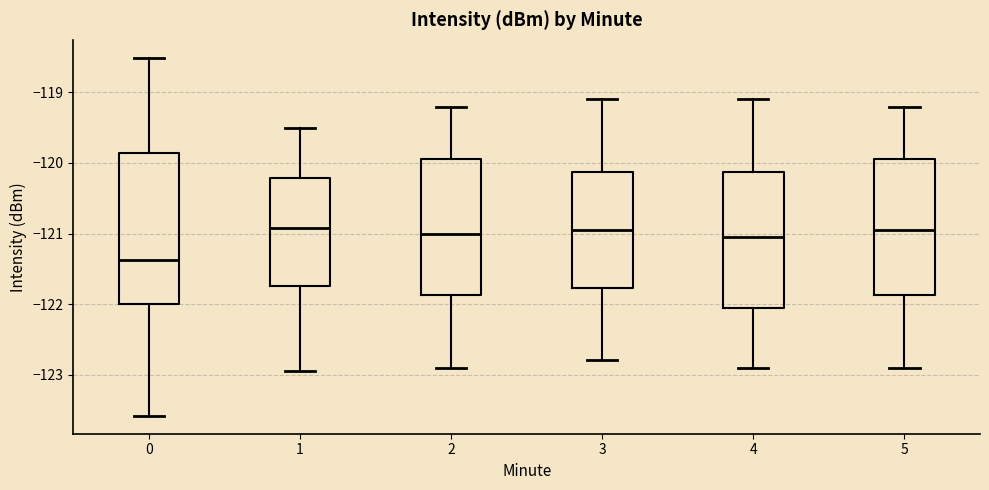

Comparing the boxes themselves (not the whiskers), which one is the tallest?

0